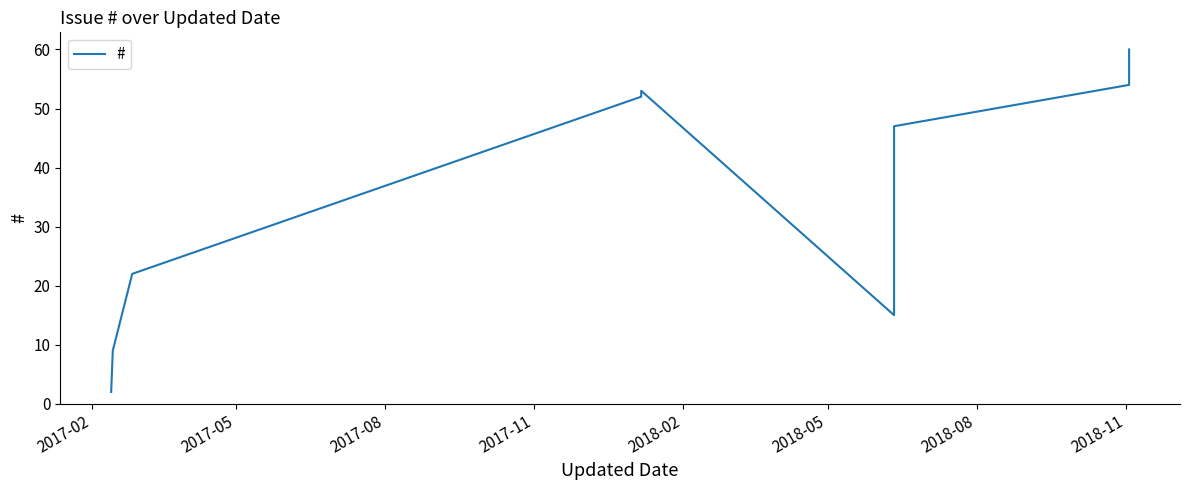

The value at 2017-02 is 3. True or false?

False